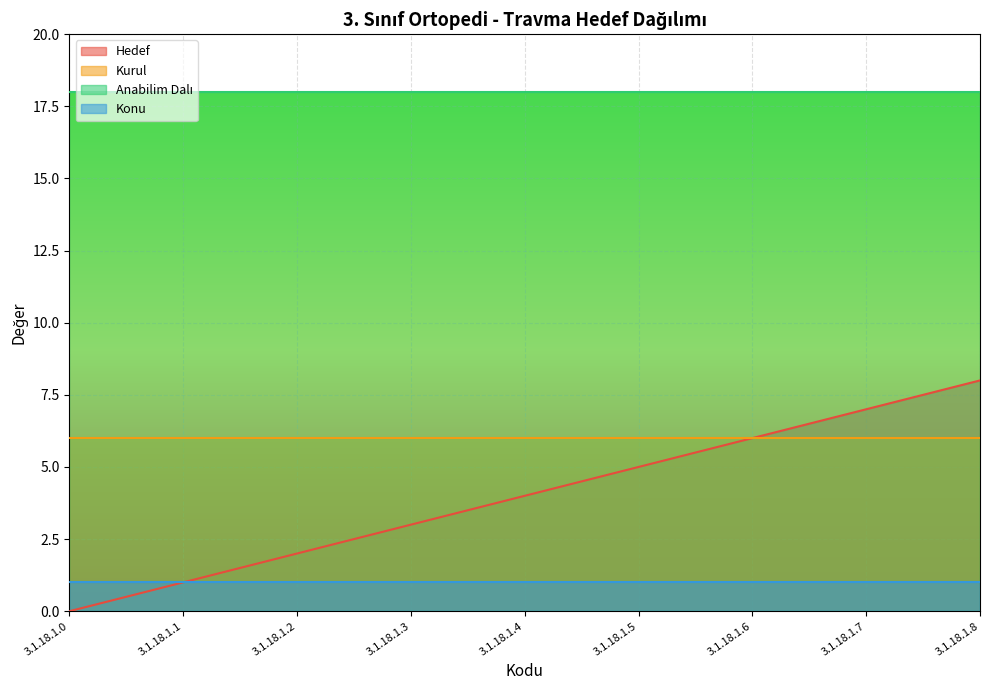

Rank the series at 3.1.18.1.7 from lowest to highest value.

Konu, Kurul, Hedef, Anabilim Dalı